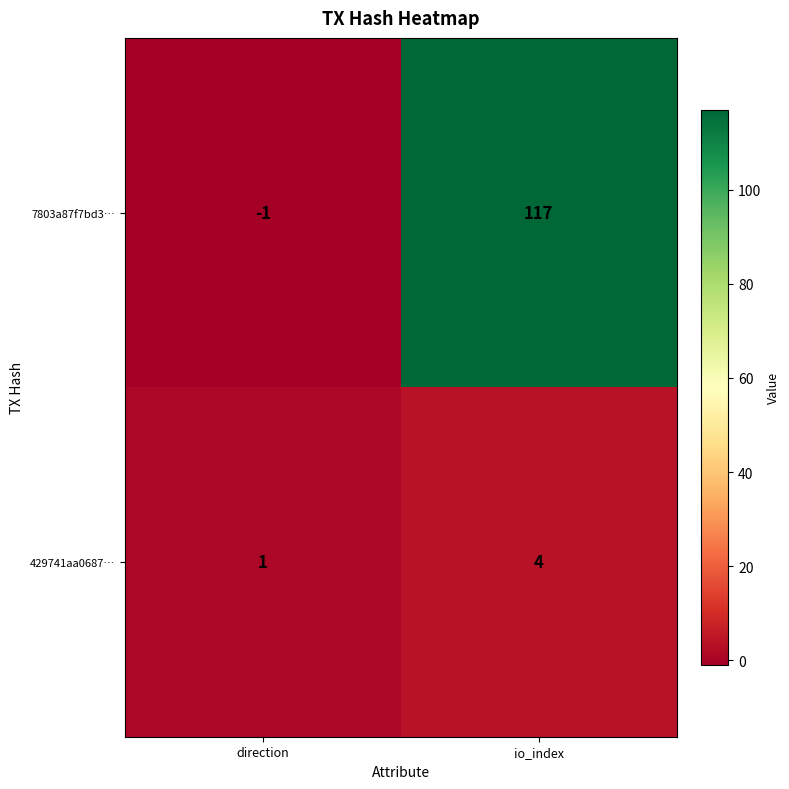

At which category is the sum across all series the highest?

io_index